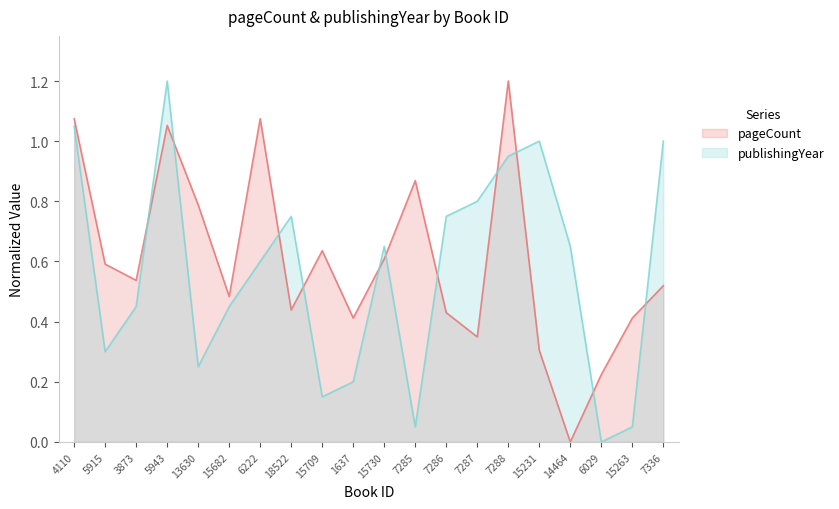

Reading left to right, transcribe all the data shown in this chart.

pageCount: 1.1	0.6	0.5	1.1	0.8	0.5	1.1	0.4	0.6	0.4	0.6	0.9	0.4	0.3	1.2	0.3	0.0	0.2	0.4	0.5
publishingYear: 1.1	0.3	0.4	1.2	0.2	0.4	0.6	0.8	0.1	0.2	0.6	0.0	0.8	0.8	0.9	1.0	0.6	0.0	0.0	1.0